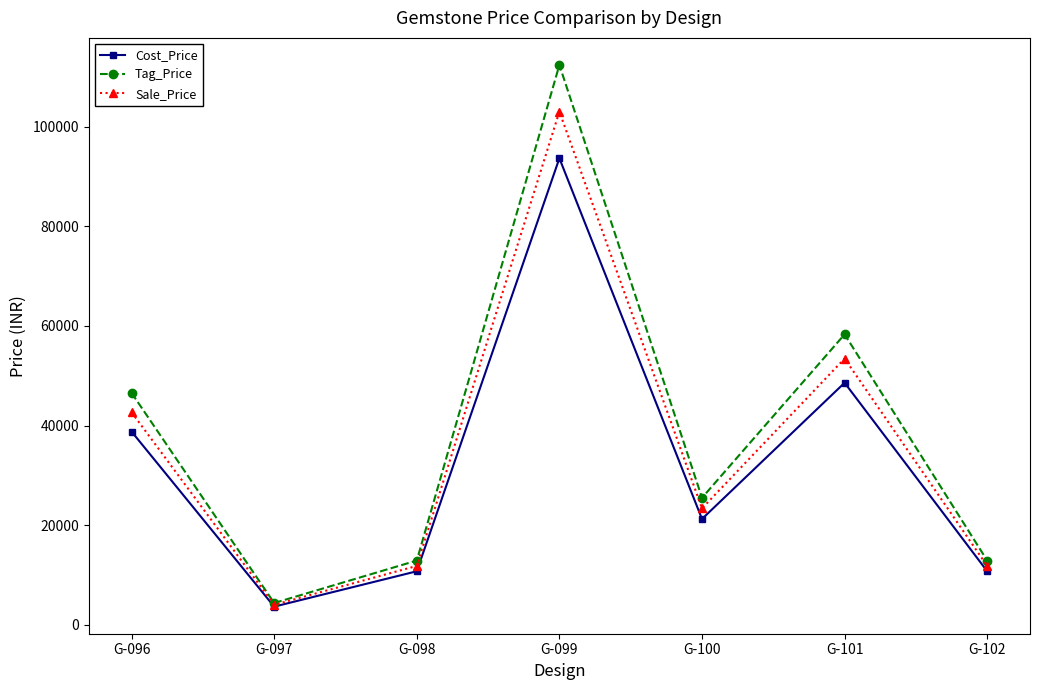

Reading left to right, list all the values displayed in this chart.

Cost_Price: G-096=38800.0	G-097=3650.0	G-098=10750.0	G-099=93675.0	G-100=21250.0	G-101=48600.0	G-102=10750.0
Tag_Price: G-096=46560.0	G-097=4380.0	G-098=12900.0	G-099=112410.0	G-100=25500.0	G-101=58320.0	G-102=12900.0
Sale_Price: G-096=42680.0	G-097=4015.0	G-098=11825.0	G-099=103042.5	G-100=23375.0	G-101=53460.0	G-102=11825.0